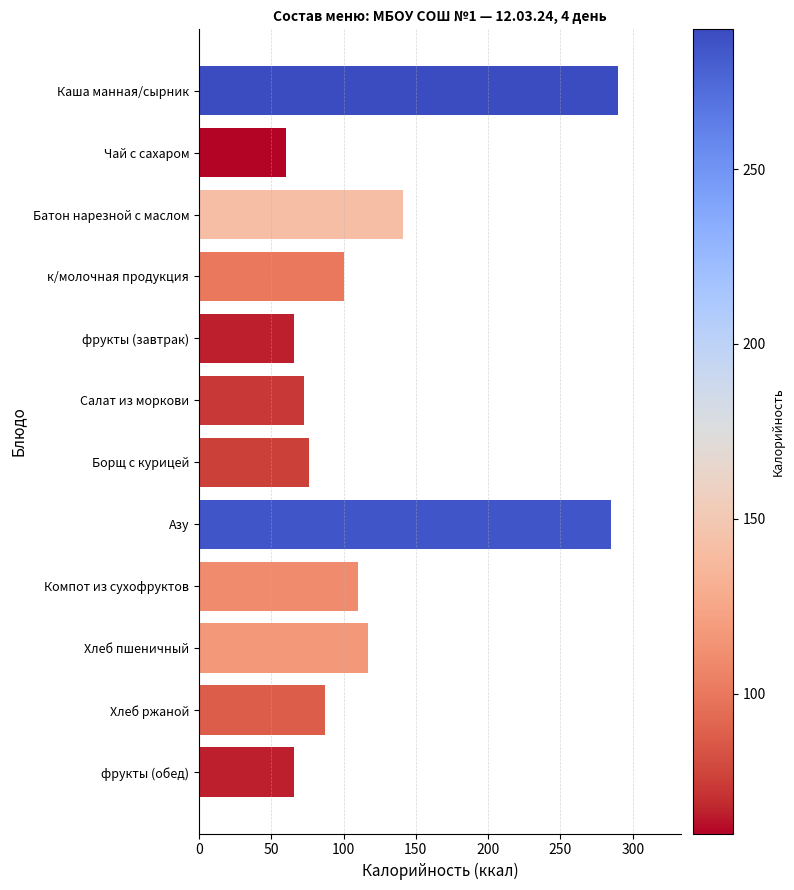

Reading top to bottom, list all the values displayed in this chart.

290	60	141	100	66	73	76	285	110	117	87	66